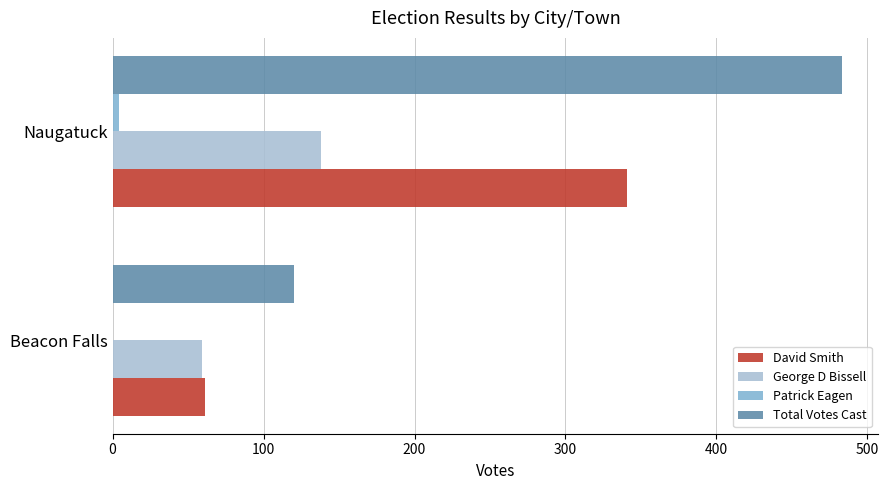

What is the highest value of the Total Votes Cast series?

483